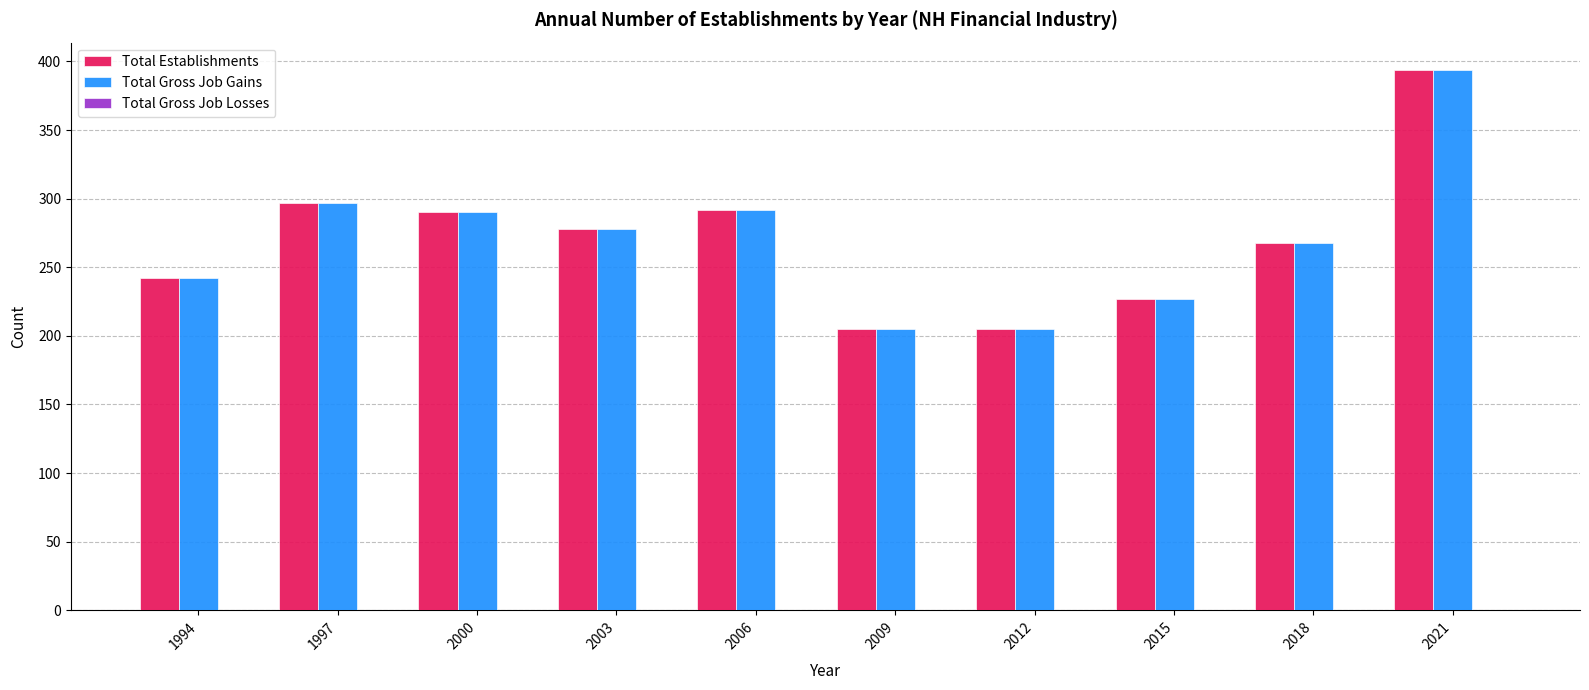

What is the difference between the maximum and minimum values in the Total Establishments series?

189